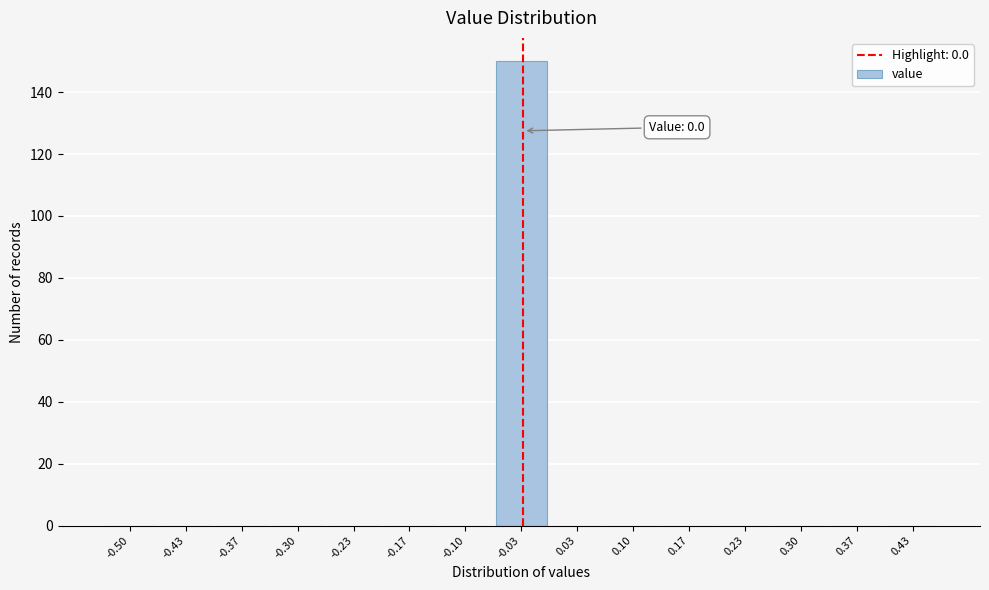

Reading left to right, transcribe all the data shown in this chart.

-0.50=0	-0.43=0	-0.37=0	-0.30=0	-0.23=0	-0.17=0	-0.10=0	-0.03=150	0.03=0	0.10=0	0.17=0	0.23=0	0.30=0	0.37=0	0.43=0